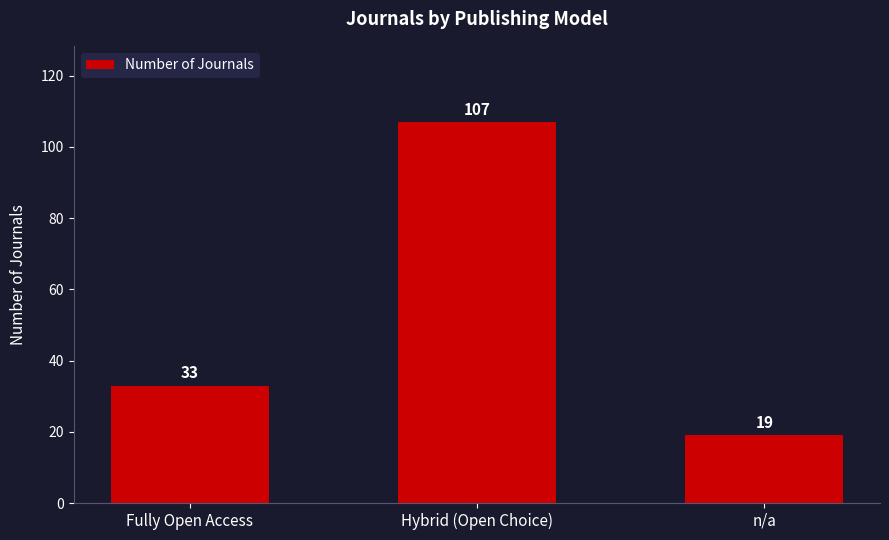

The chart shows a value of 33 at Fully Open Access. True or false?

True